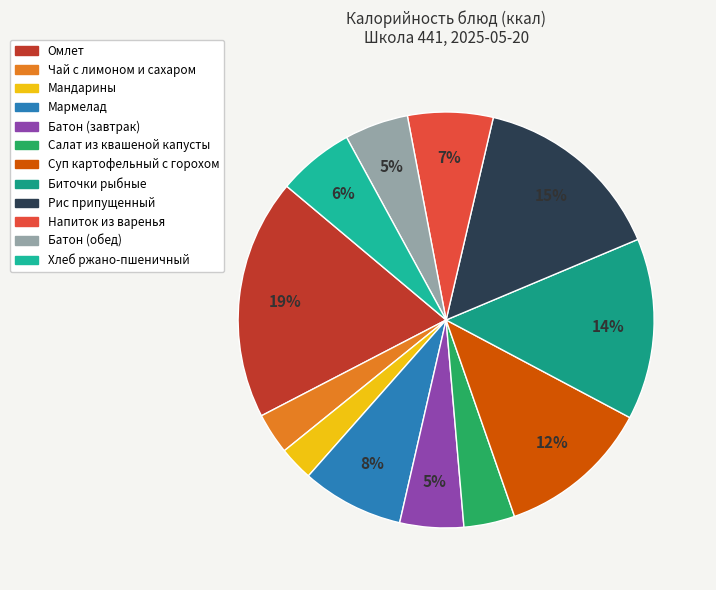

Do Рис припущенный and Батон (обед) together represent more than half of the pie?

No